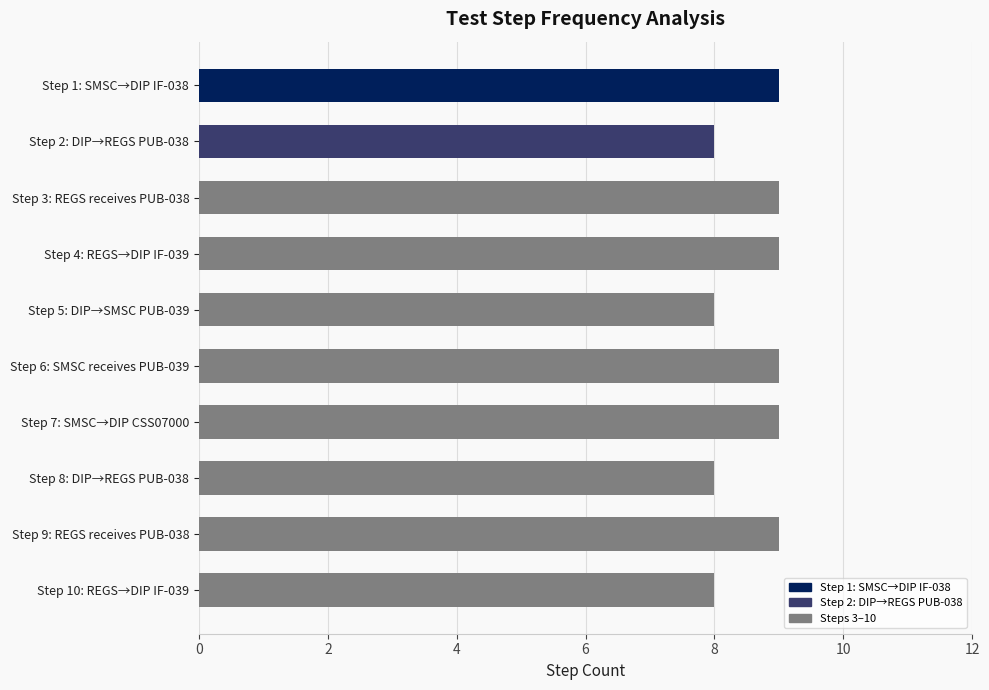

Which has a higher value, Step 8: DIP→REGS PUB-038 or Step 3: REGS receives PUB-038?

Step 3: REGS receives PUB-038